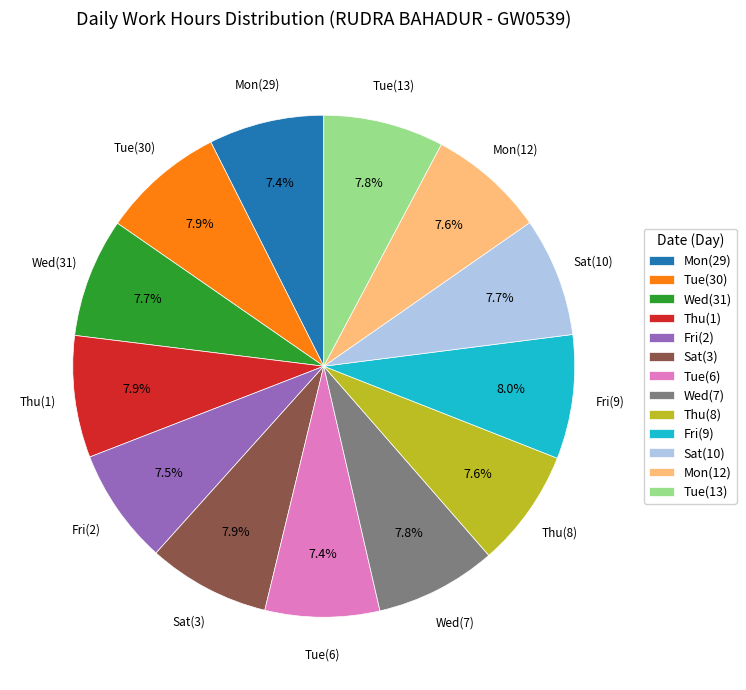

Is there a majority slice in this chart?

No